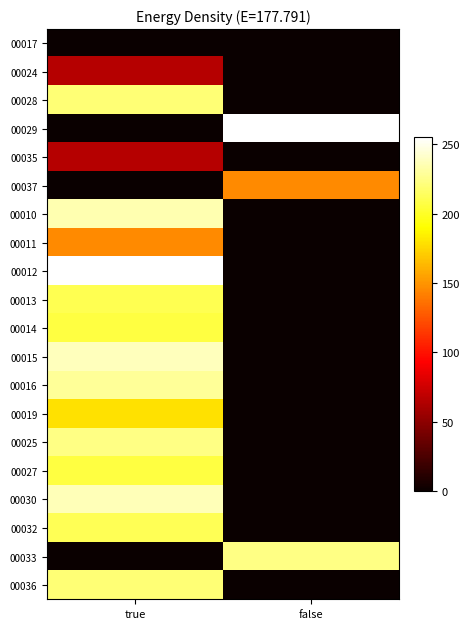

What is the total value across all series at false?

624.1